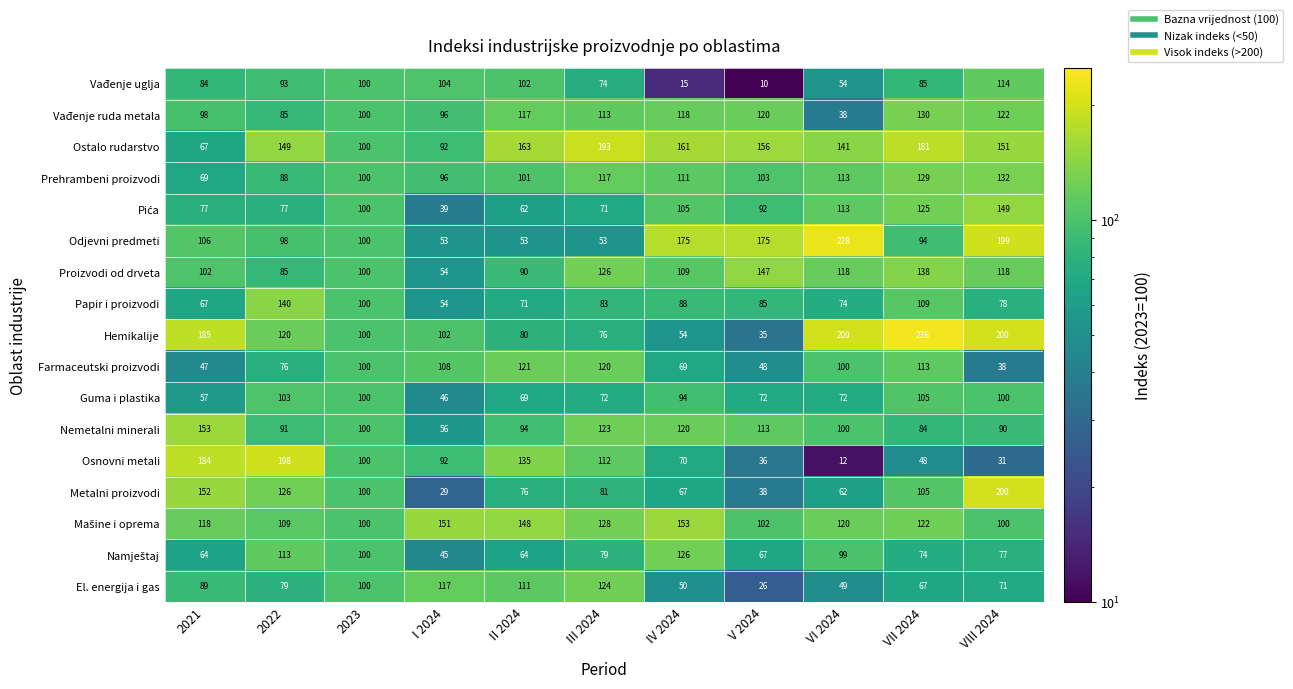

What value does the Nemetalni minerali series have at 2022?

91